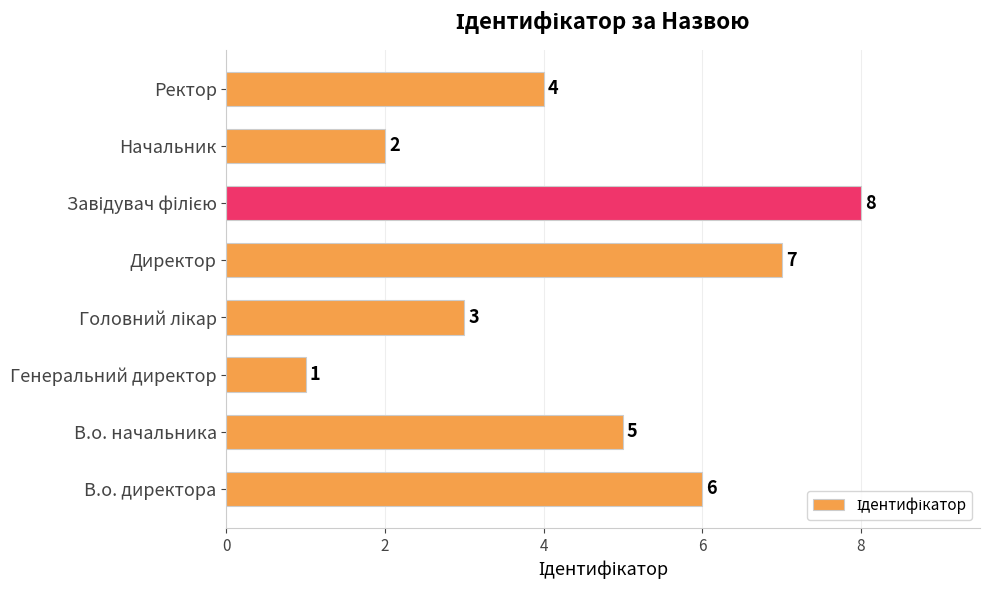

Reading bottom to top, what are all the values shown in this chart?

6	5	1	3	7	8	2	4